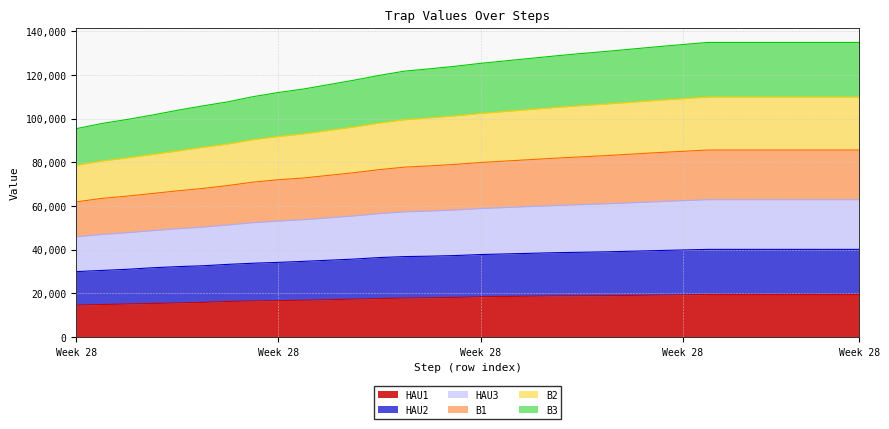

What are all the series names shown in the legend?

HAU1, HAU2, HAU3, B1, B2, B3